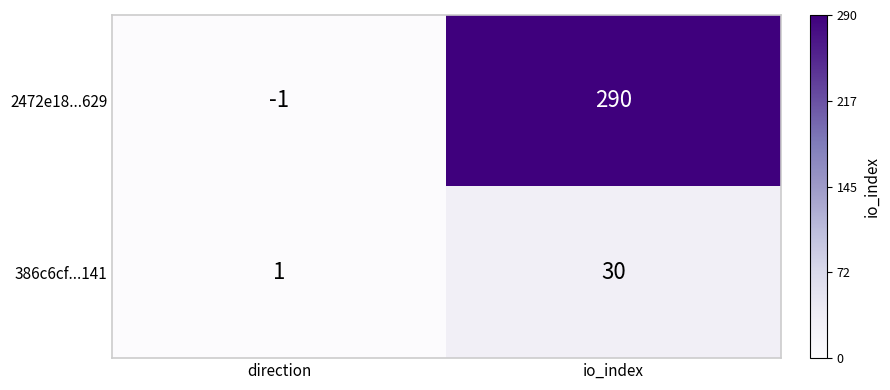

True or false: 2472e18...629 has a value of 84 at io_index.

False